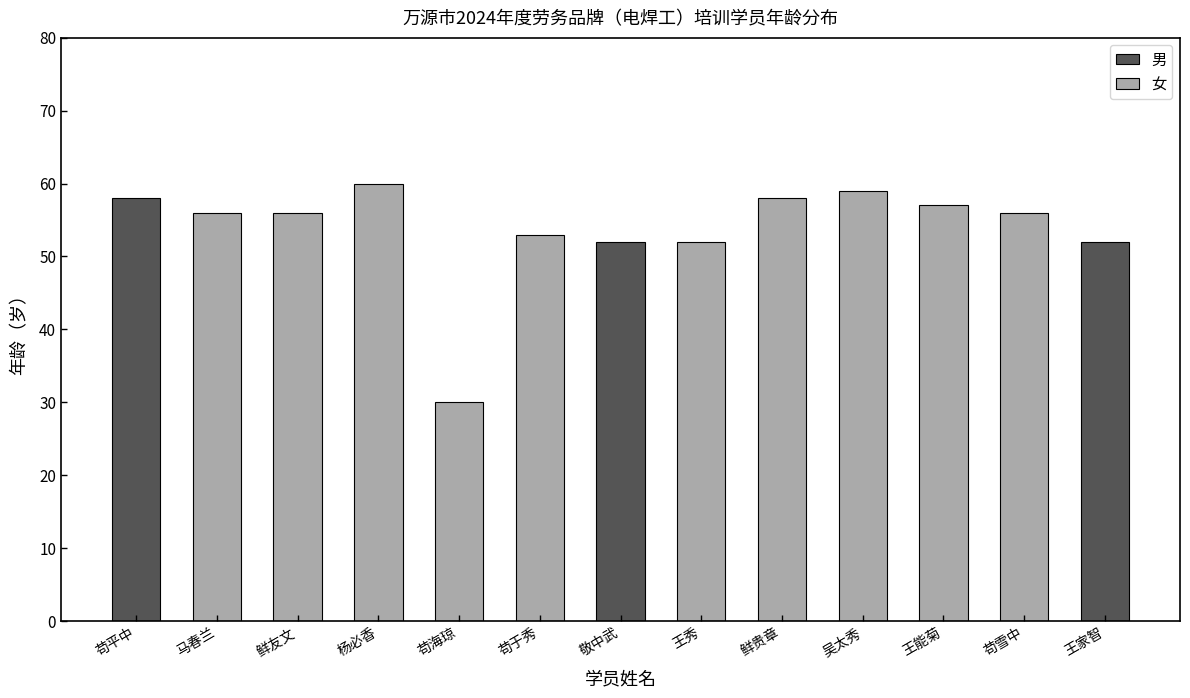

Rank the categories by value from lowest to highest.

苟海琼, 敬中武, 王秀, 王家智, 苟于秀, 马春兰, 鲜友文, 苟雪中, 王能菊, 苟平中, 鲜贵章, 吴太秀, 杨必香